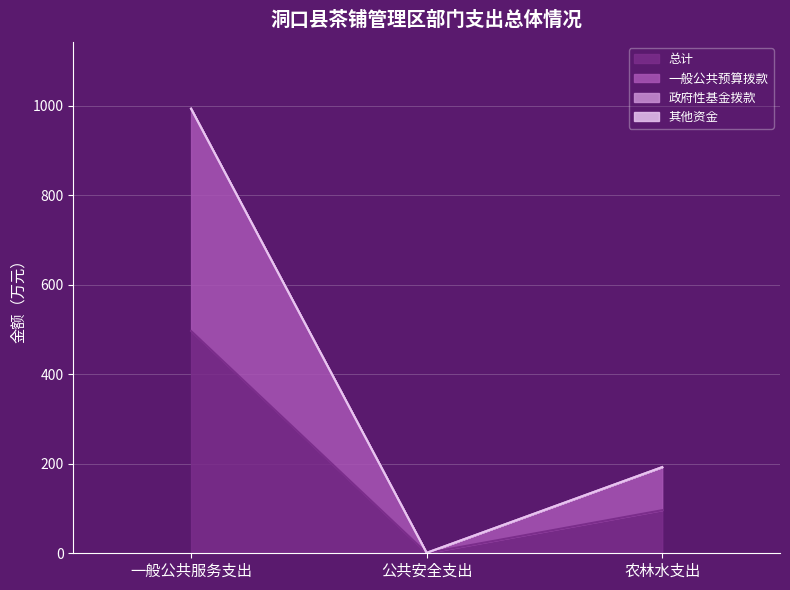

The 一般公共预算拨款 series shows 54.3 at 农林水支出. True or false?

False